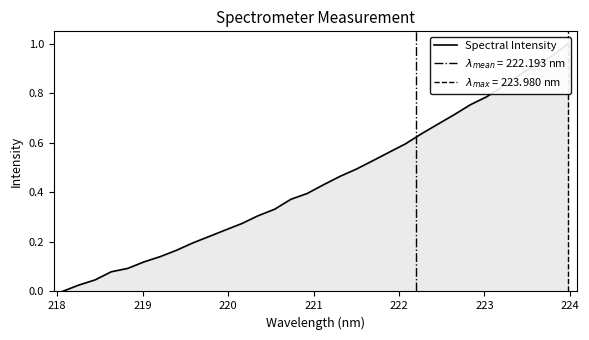

The value at 30 is 1.3. True or false?

False